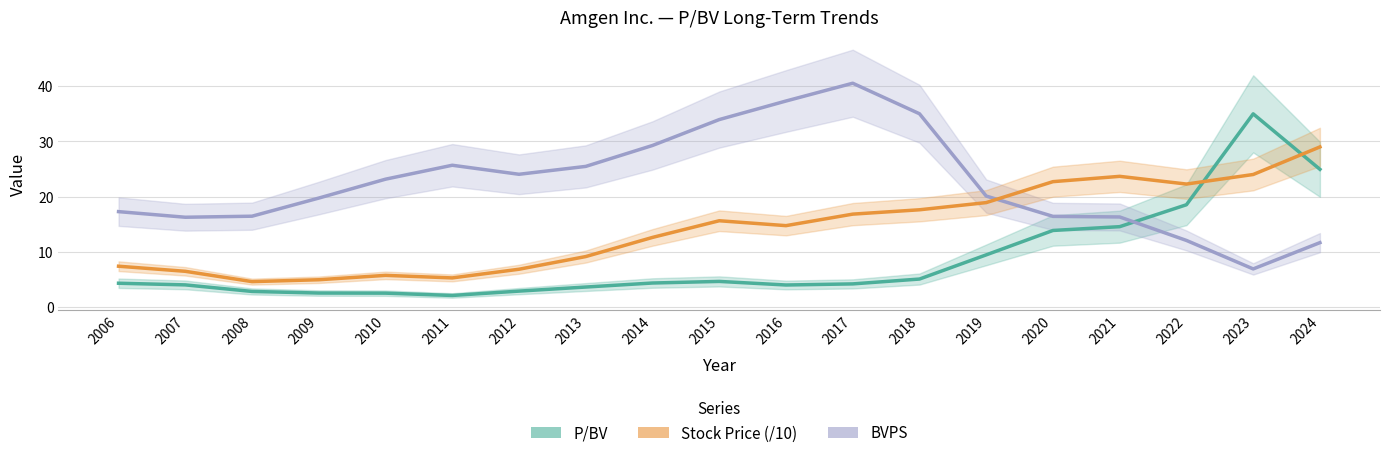

Is the value of Stock Price (/10) at 2020 greater than the value of BVPS at 2006?

Yes